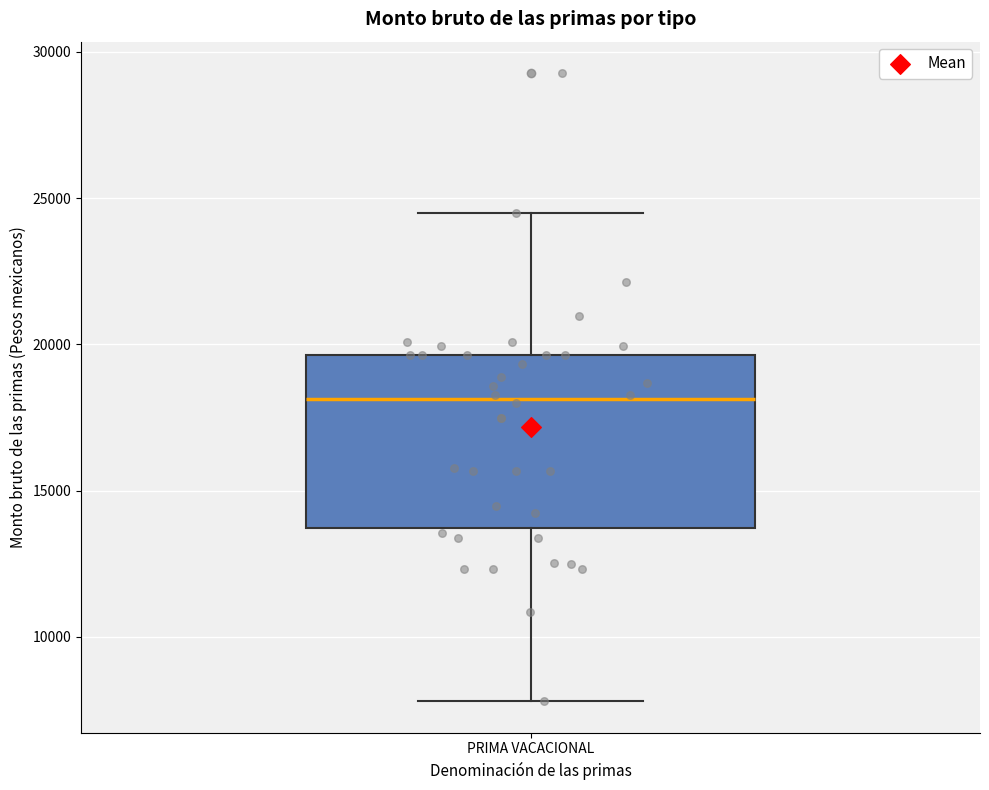

Where does the lower whisker of the box for PRIMA VACACIONAL end on the y-axis? The values are not printed on the chart, so give them approximately, as read against the axis.

8000